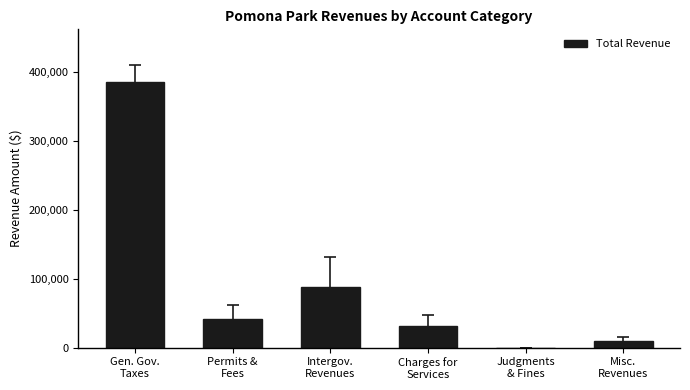

What is the change in value from Permits &
Fees to Judgments
& Fines?

-41236